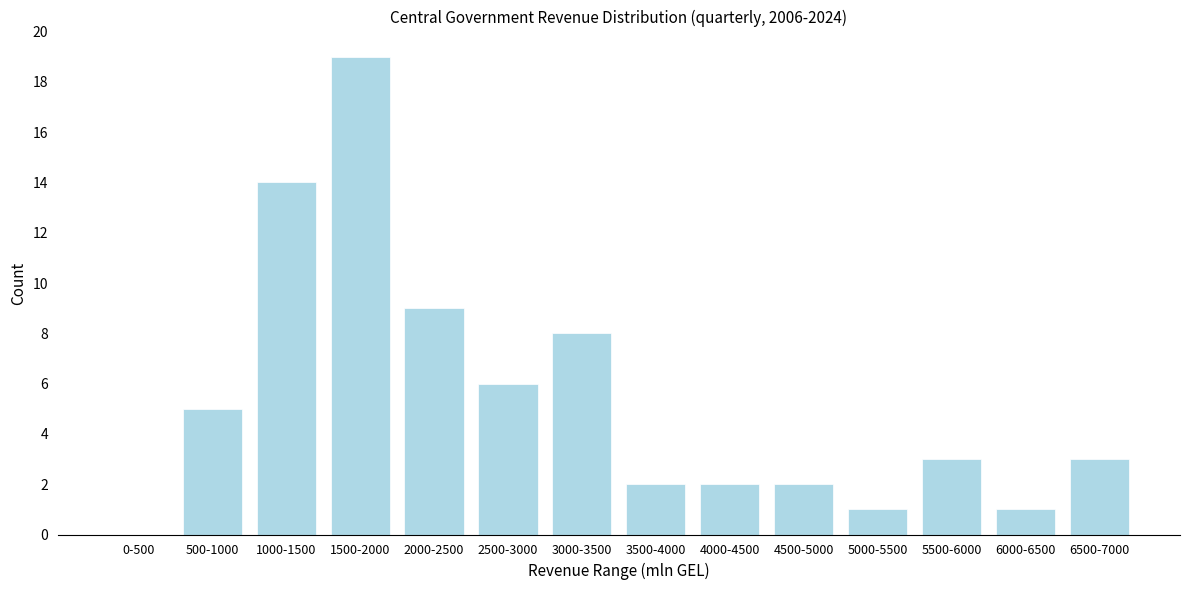

Reading right to left, list all the values displayed in this chart.

6500-7000=3	6000-6500=1	5500-6000=3	5000-5500=1	4500-5000=2	4000-4500=2	3500-4000=2	3000-3500=8	2500-3000=6	2000-2500=9	1500-2000=19	1000-1500=14	500-1000=5	0-500=0